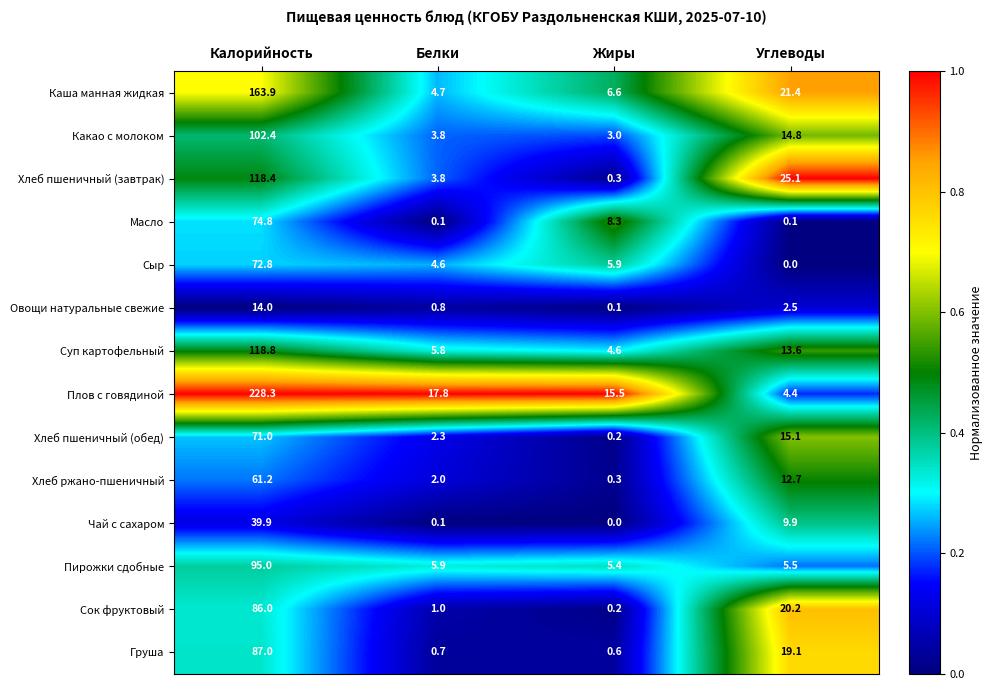

At which label does Сыр reach its minimum?

Углеводы